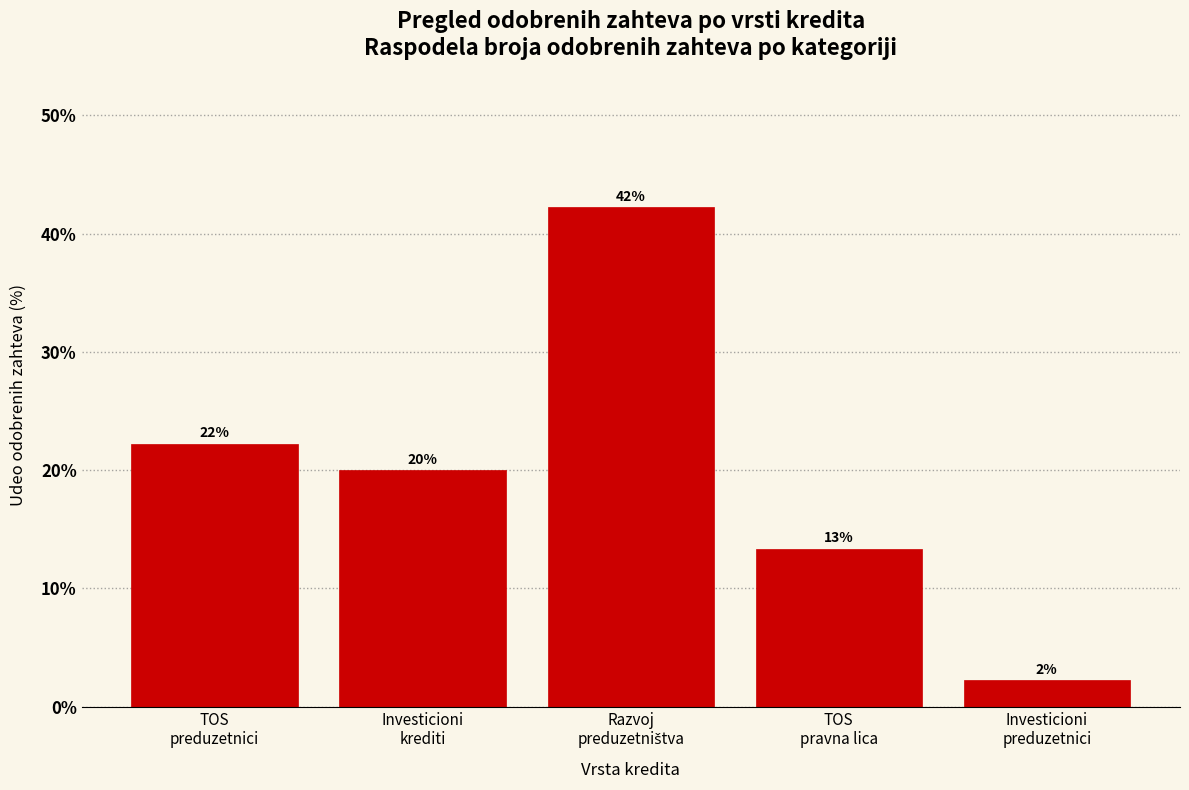

How many bars are there in total?

5